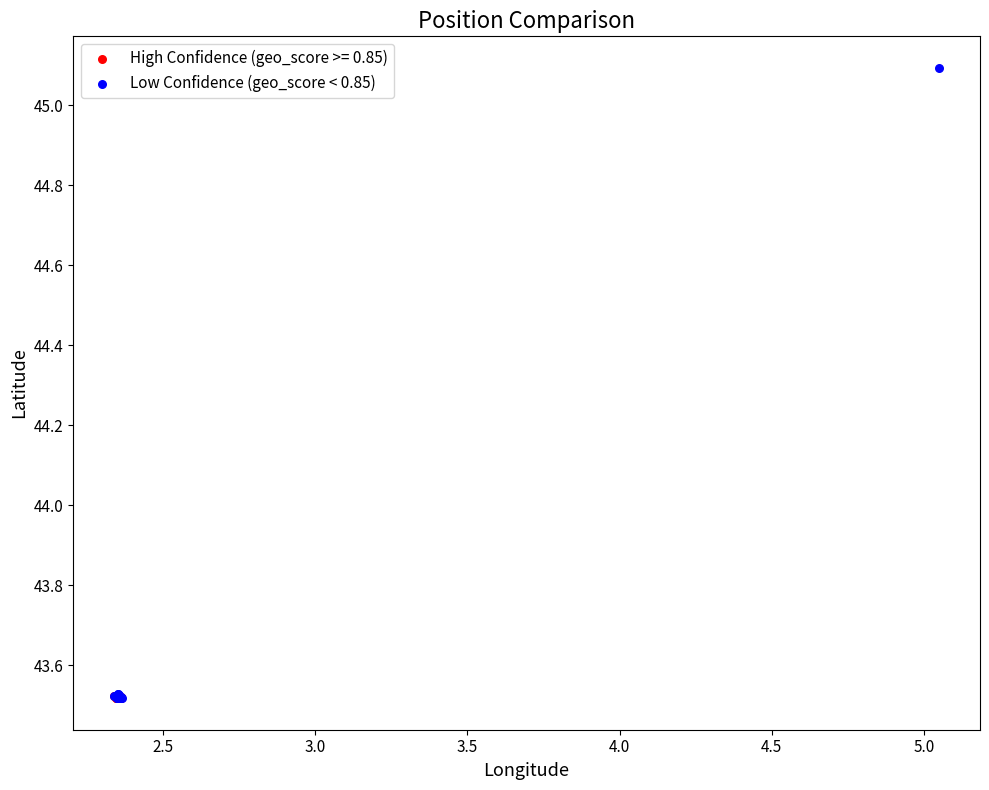

Which series contains the highest Y value?

Low Confidence (geo_score < 0.85)